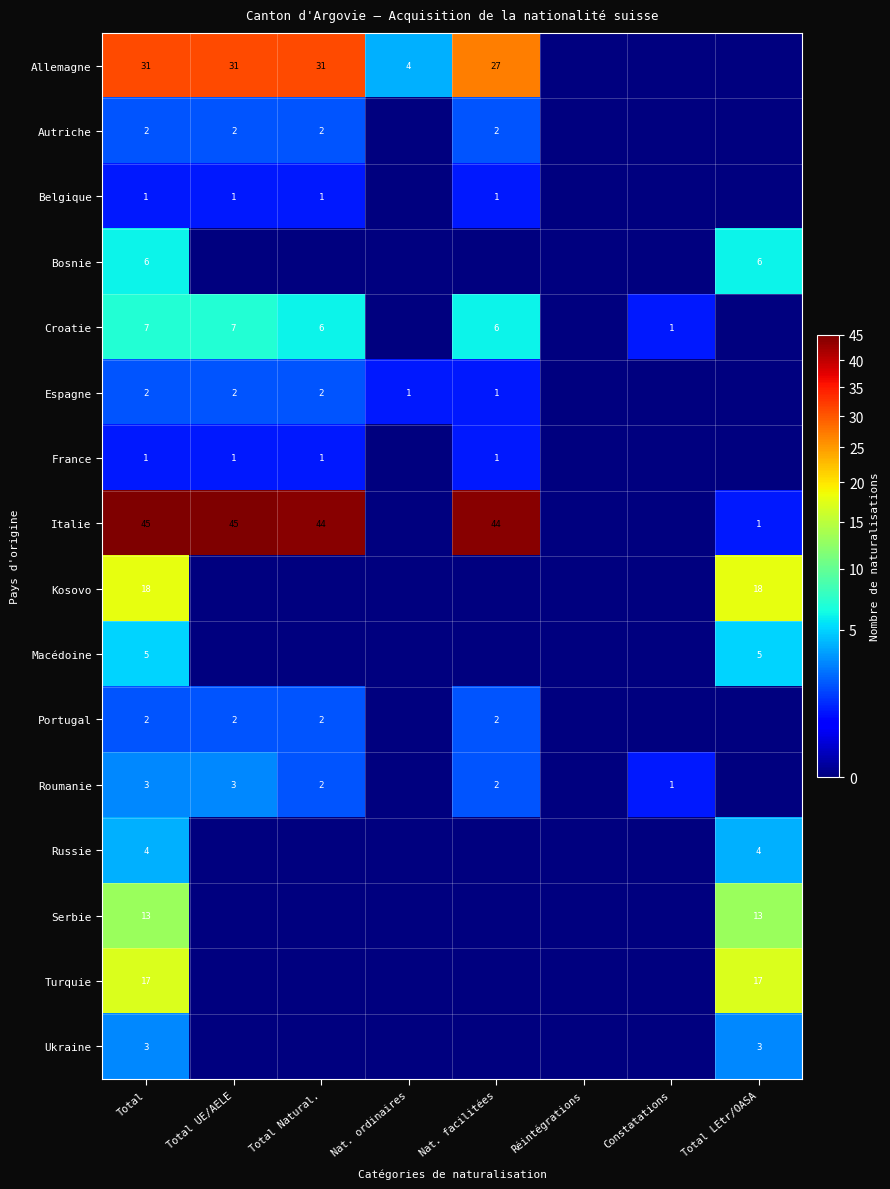

What is the greatest value displayed?

45